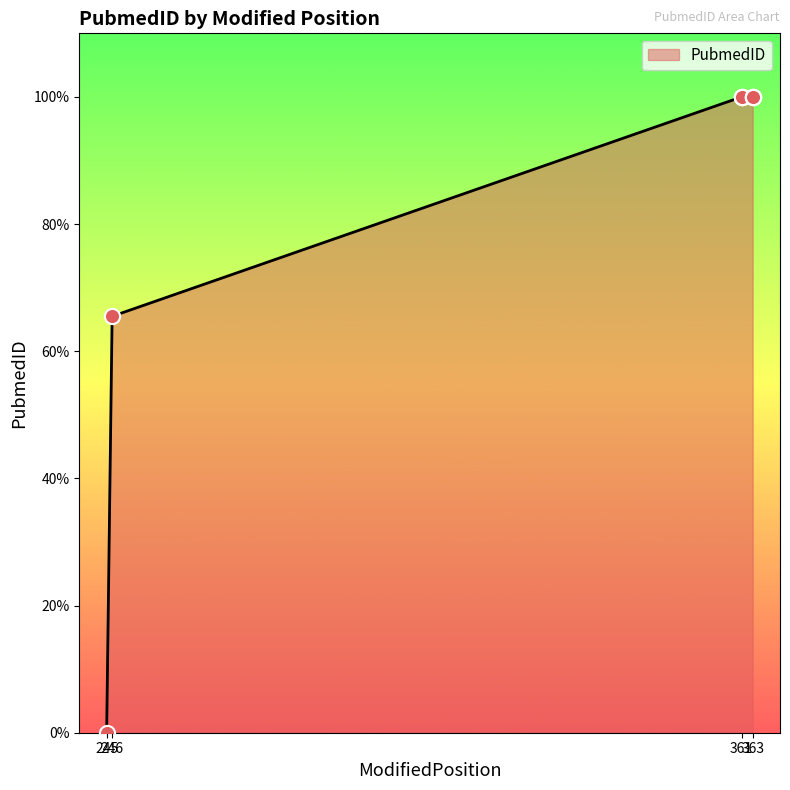

Approximately how many times larger is the value at 363 compared to 361?

1.0